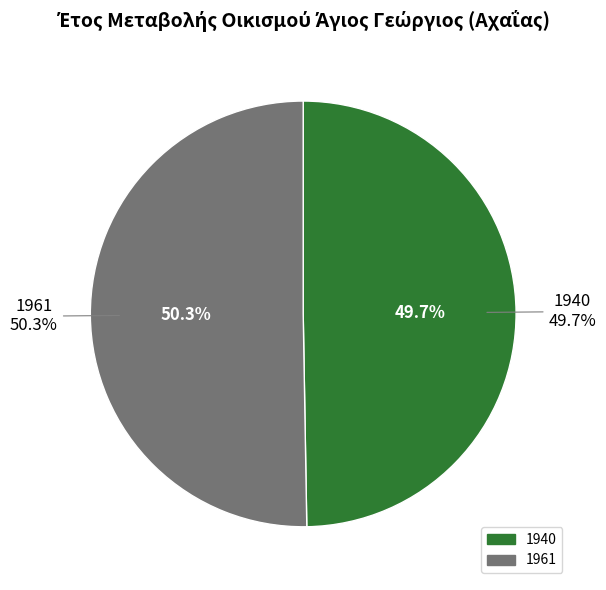

Is there any slice that represents more than half of the pie?

Yes